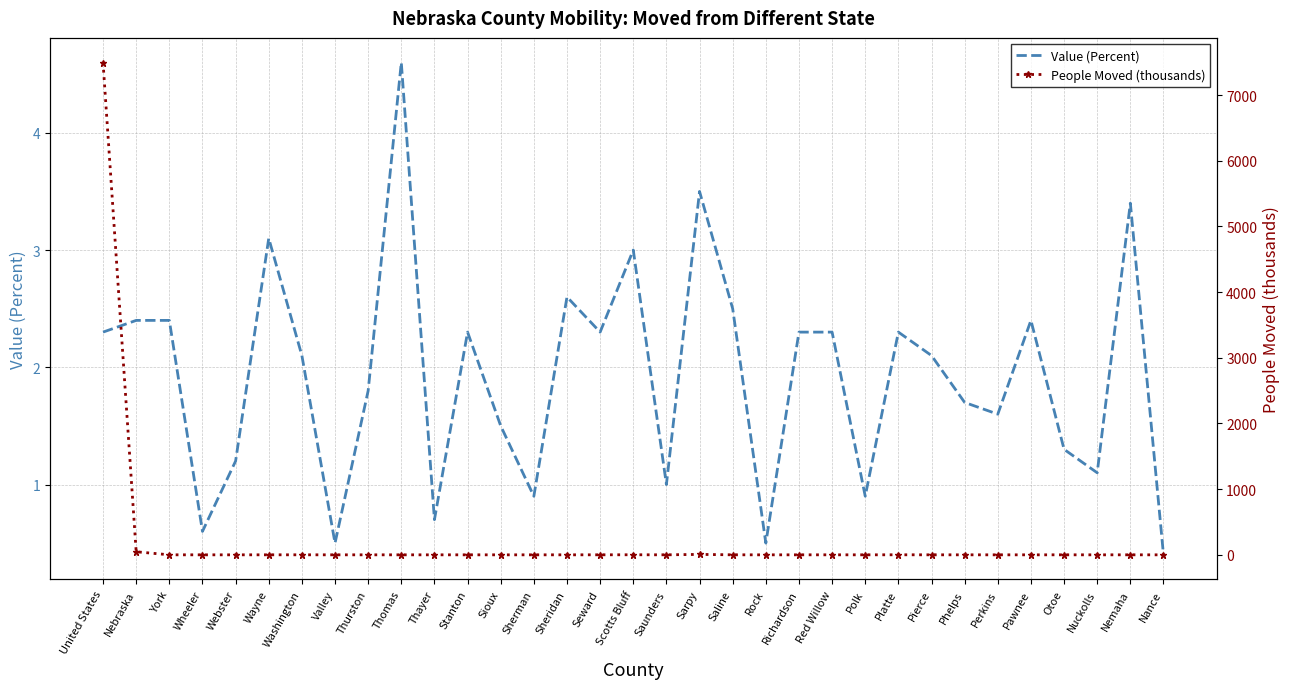

List the series in order of their overall mean, highest first.

People Moved (thousands), Value (Percent)